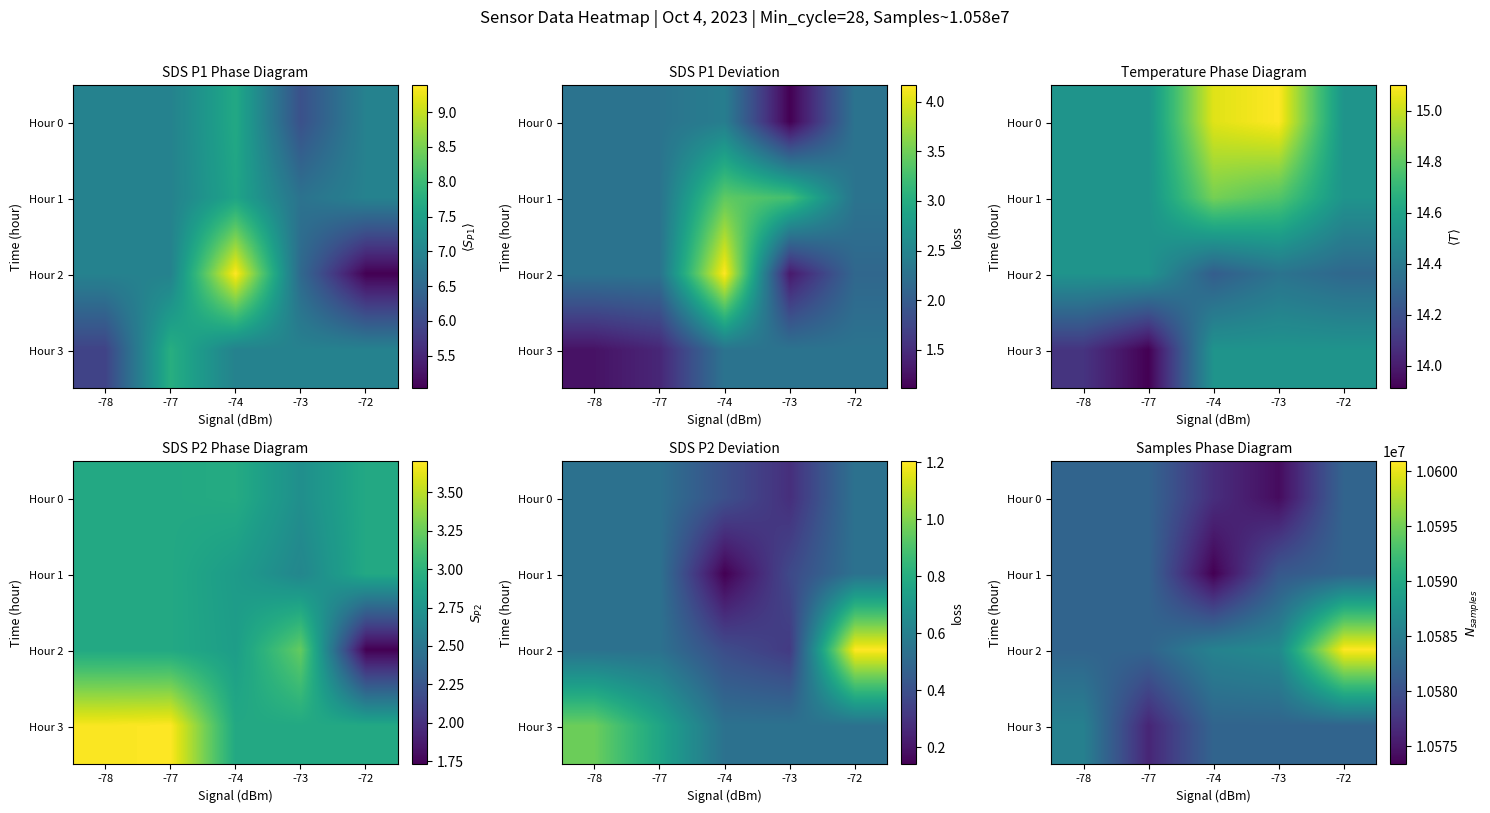

What is the minimum value shown in the chart?

10573344.8